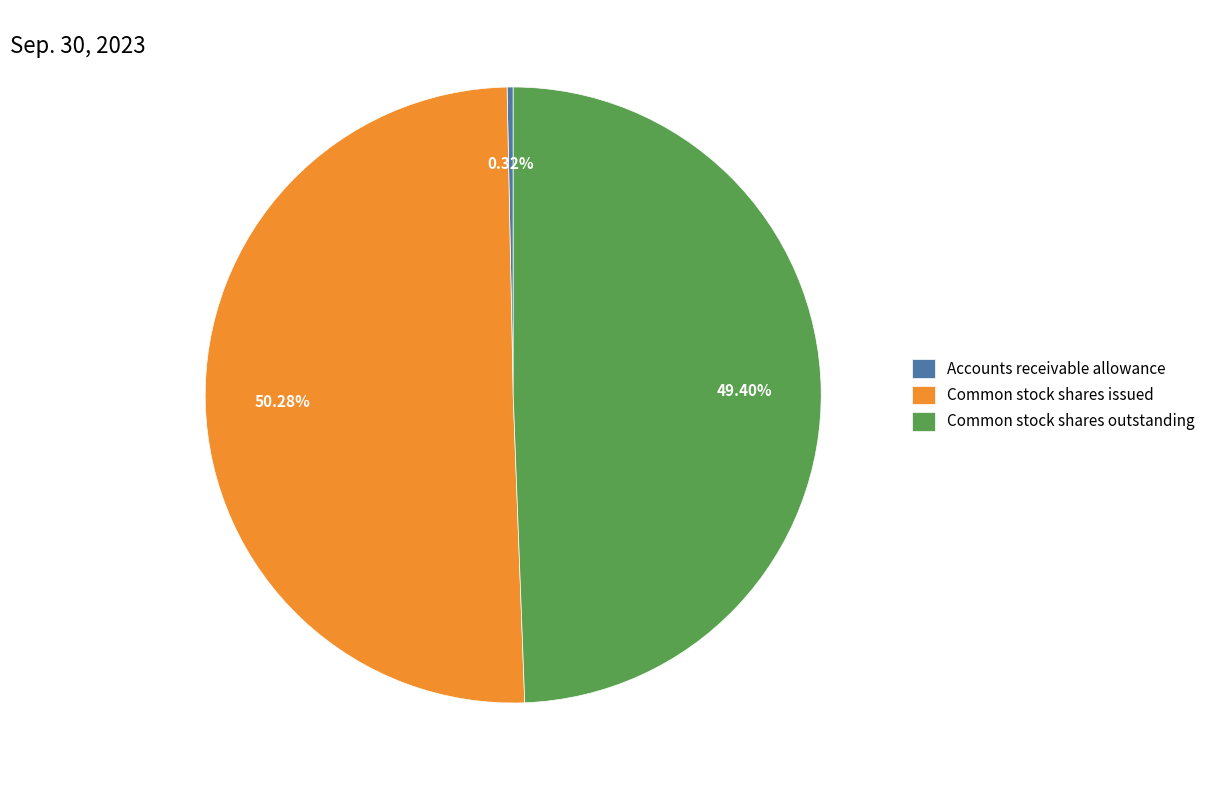

Which slice represents more than half of the pie?

Common stock shares issued